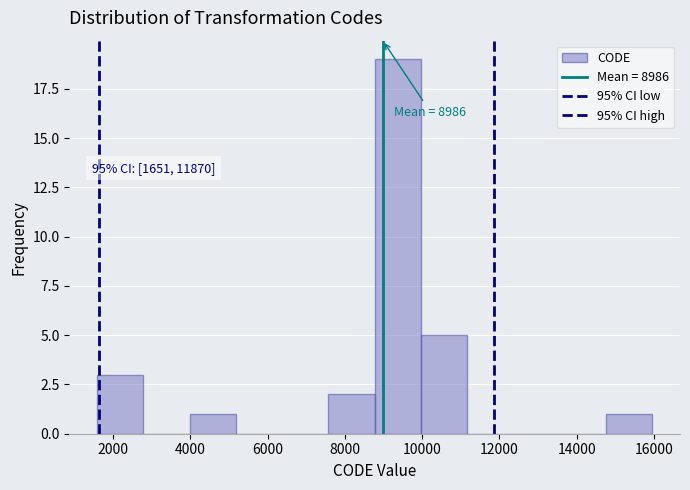

Which range on the x-axis has the tallest bar?

8800 to 10000